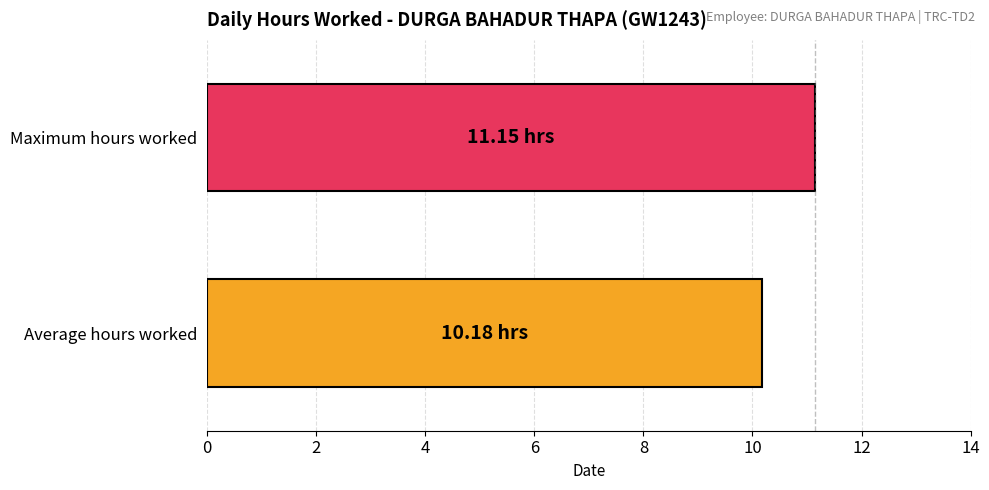

List the labels in order of value, smallest first.

Average hours worked, Maximum hours worked